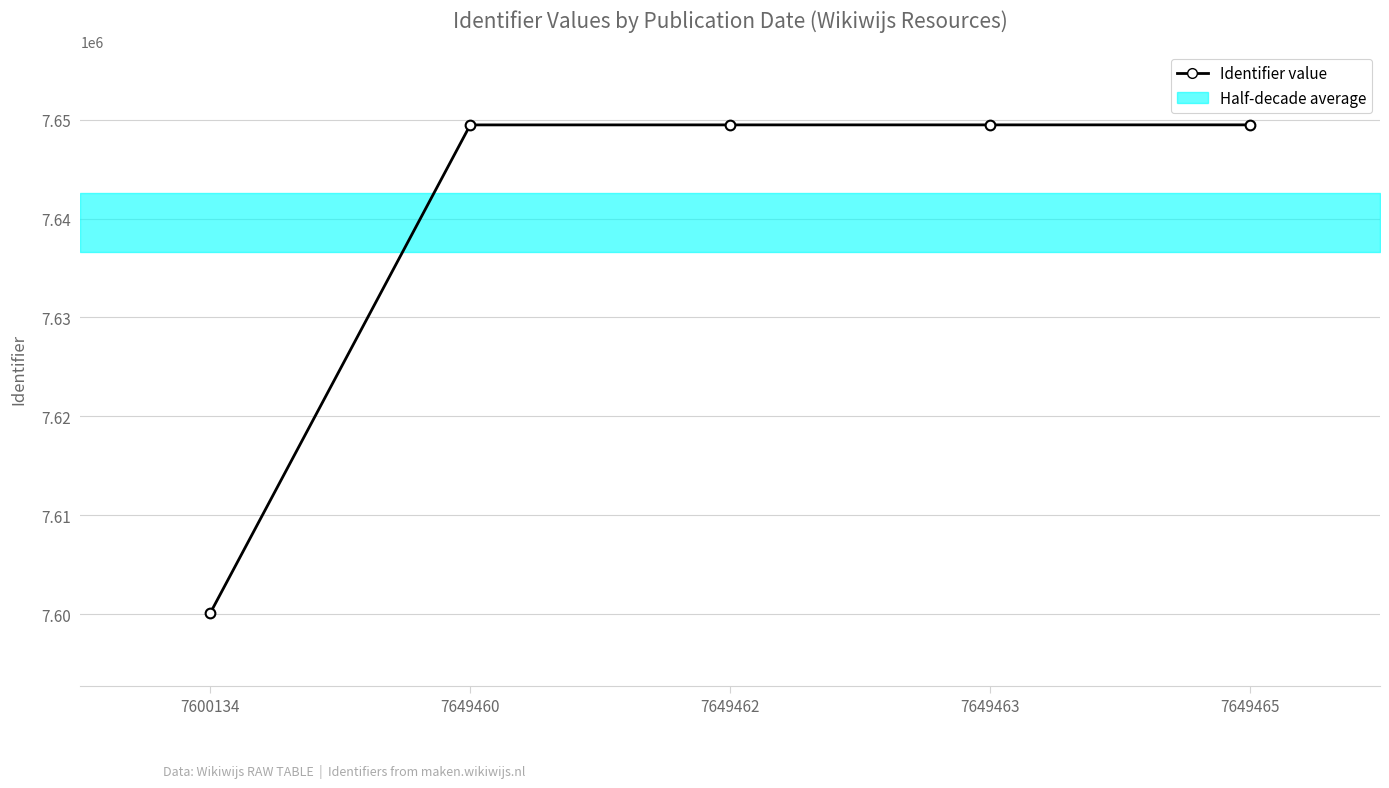

What is the value of the 2nd point from the left?

7649460